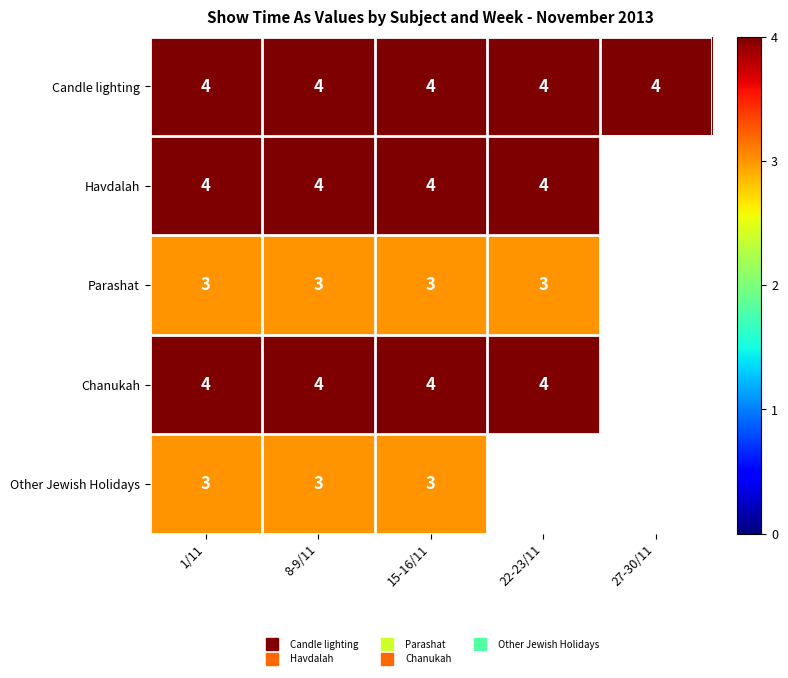

Rank the categories by Havdalah value from lowest to highest.

1/11, 8-9/11, 15-16/11, 22-23/11, 27-30/11